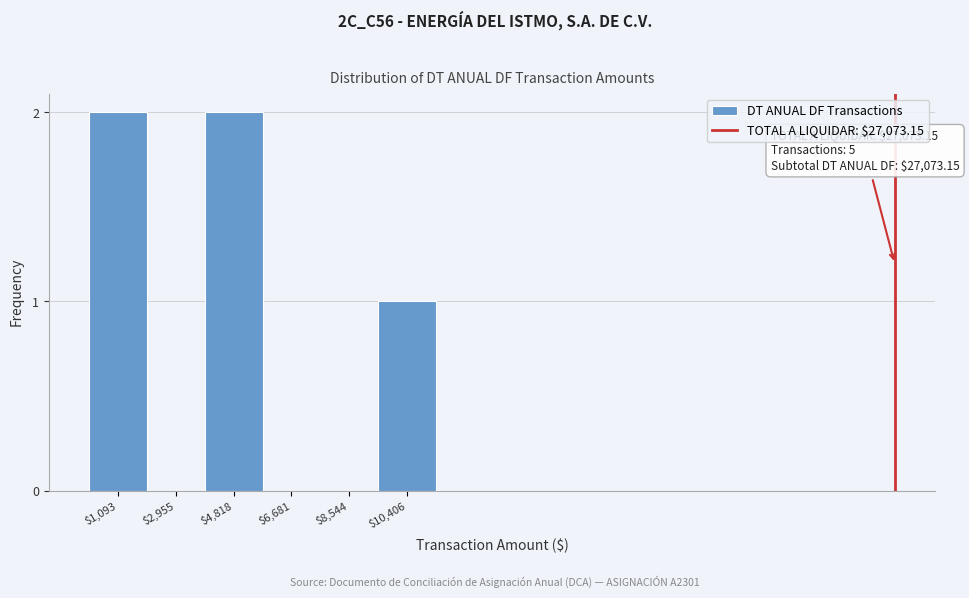

What is the sum of all values?

5